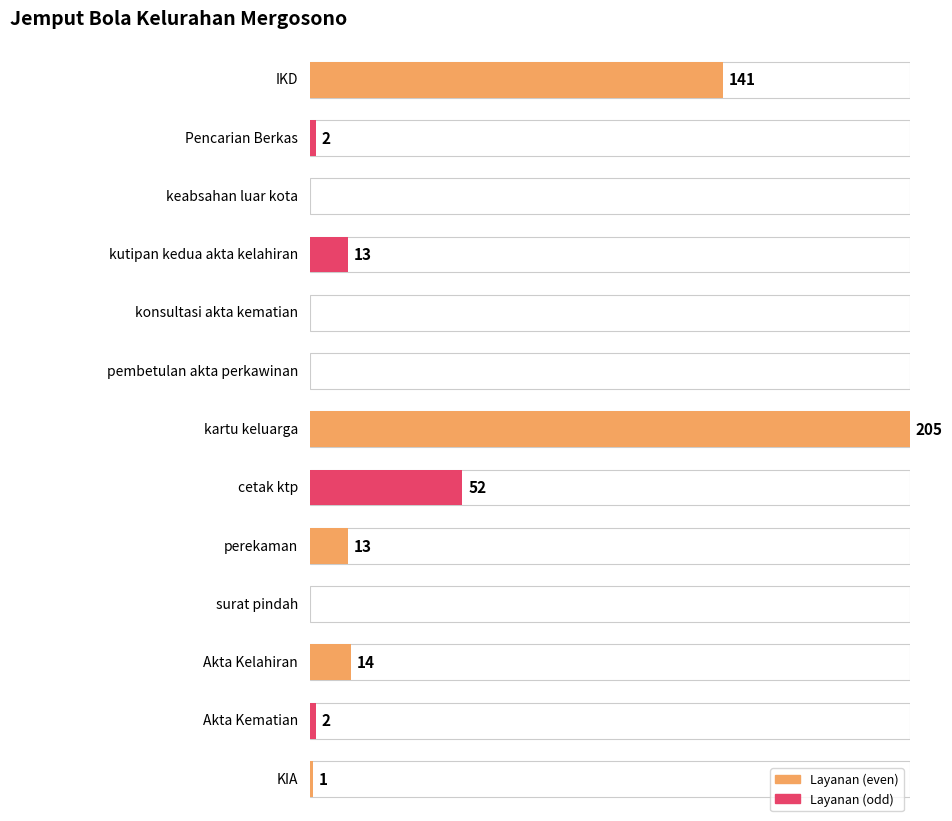

What is the average value?

34